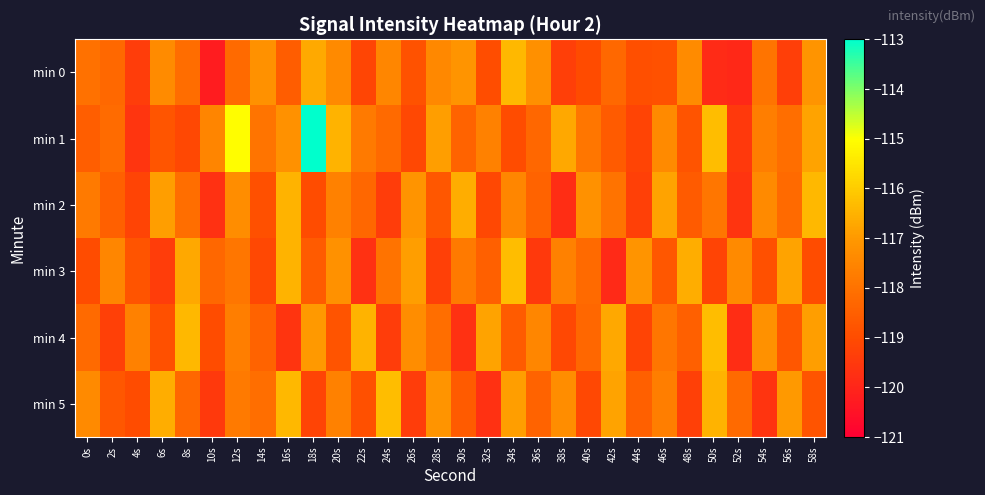

Which category has the lowest value across all series?

10s